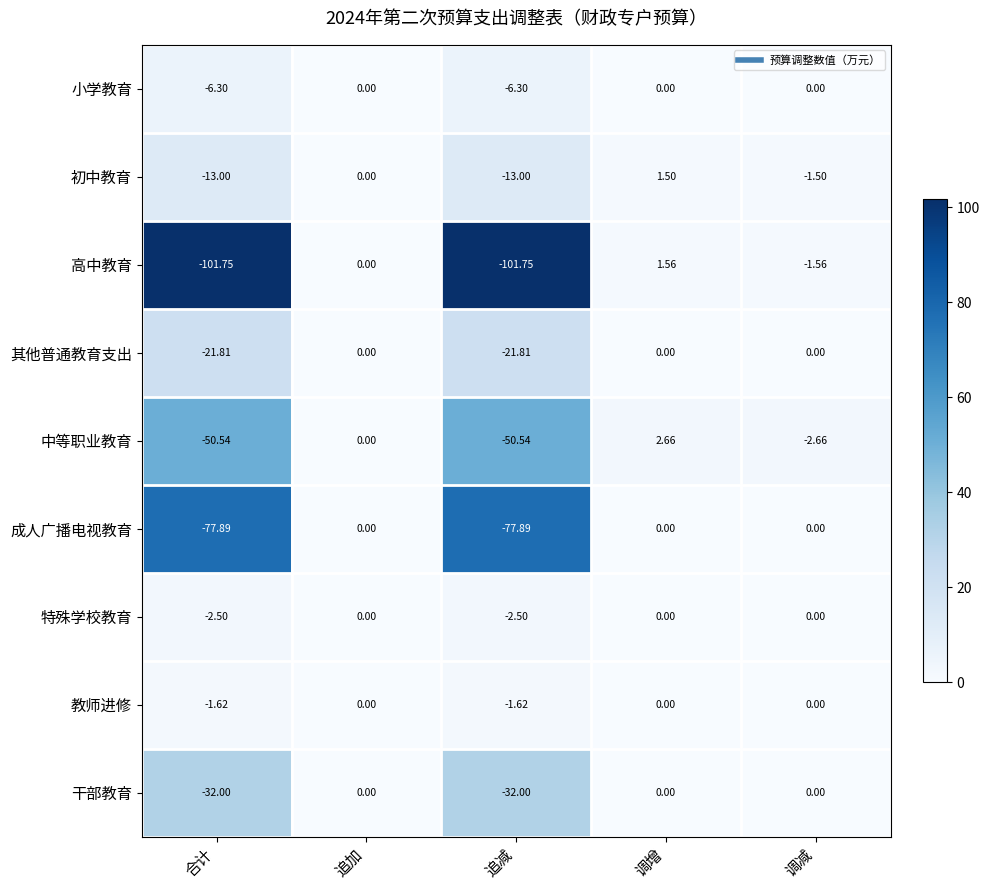

At which category is the sum across all series the highest?

调增